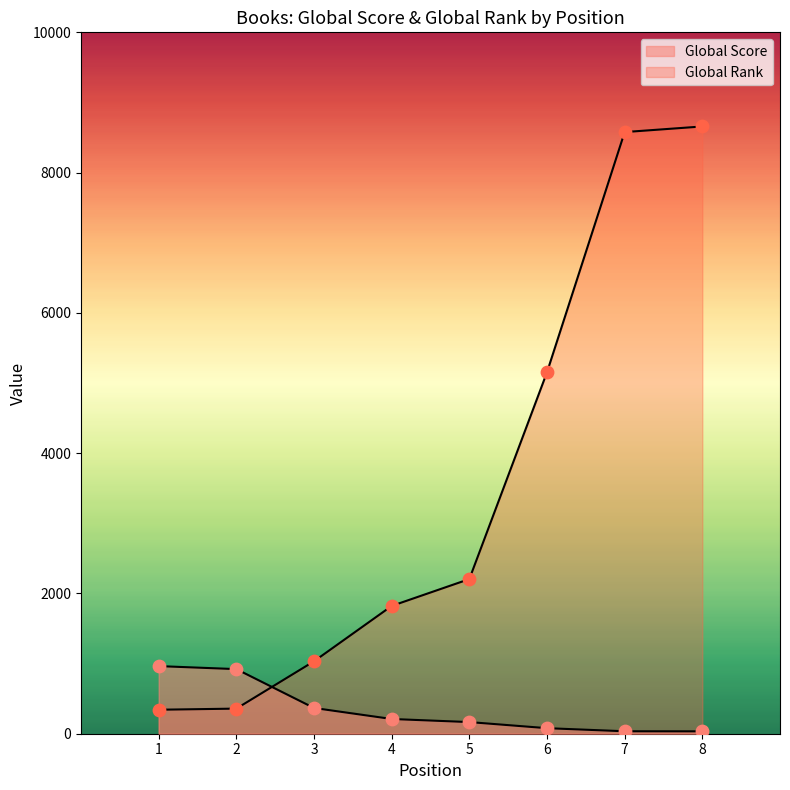

At which category is the sum across all series the highest?

8